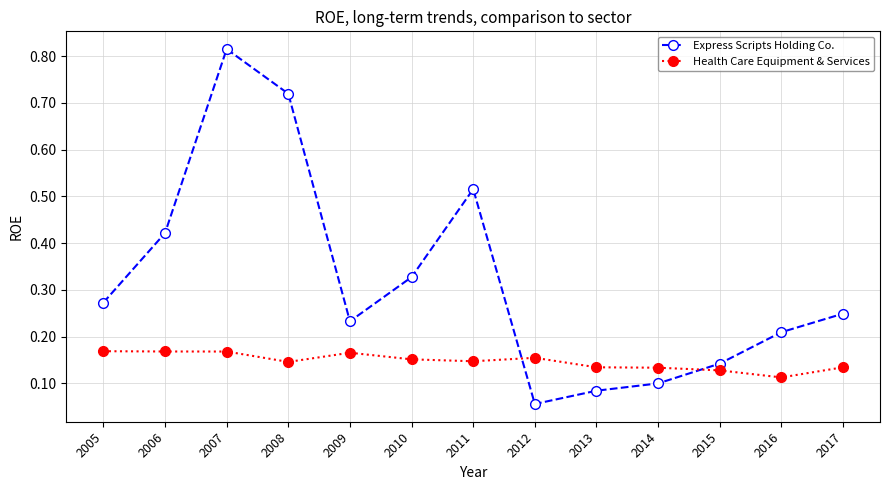

Which series has the widest spread of values?

Express Scripts Holding Co.